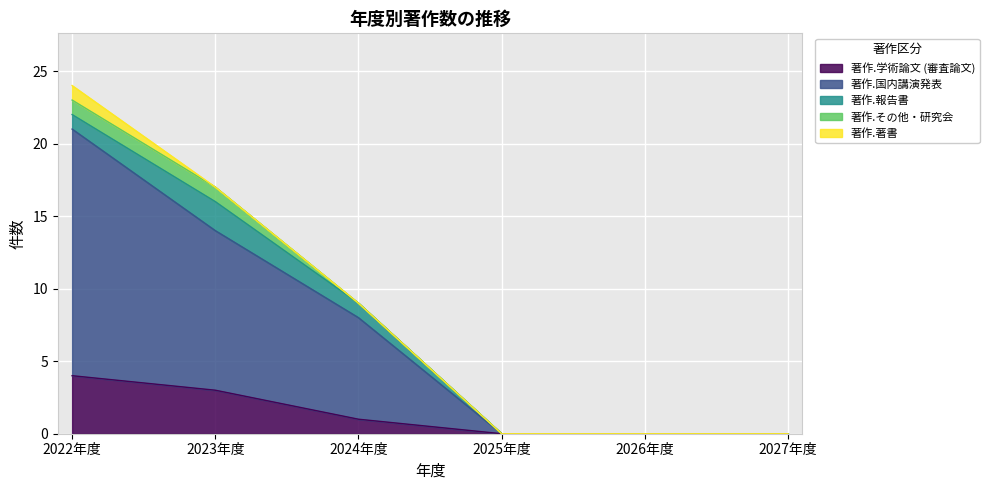

List the series in order of their peak value, lowest first.

著作.その他・研究会, 著作.著書, 著作.報告書, 著作.学術論文 (審査論文), 著作.国内講演発表